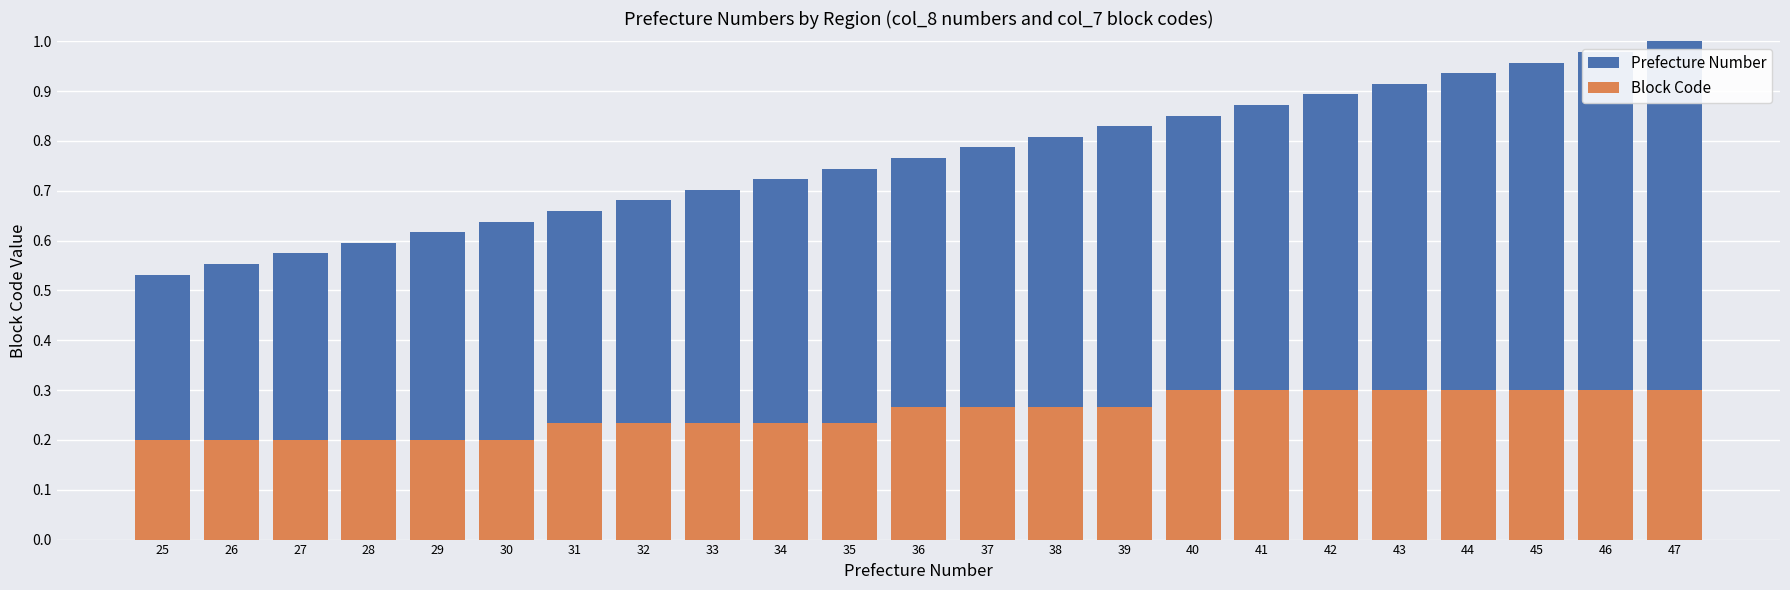

Is the value of Block Code at 36 greater than the value of Prefecture Number at 37?

No